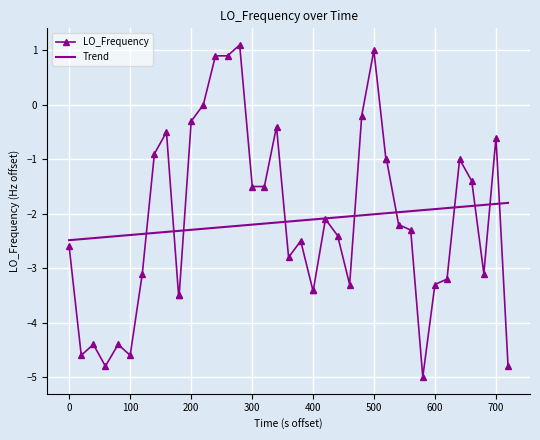

What is the highest value of the Trend series?

-1.8